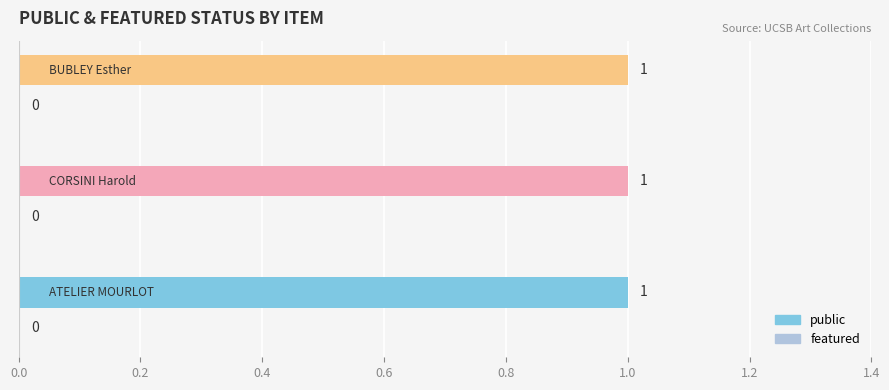

Read the public value at ATELIER MOURLOT.

1